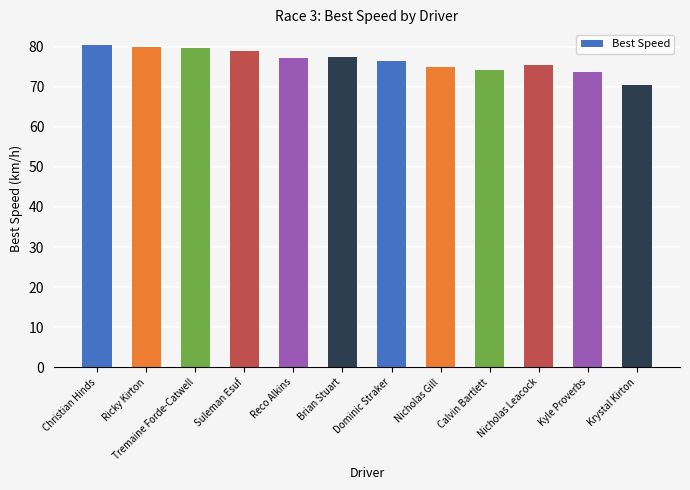

At which label does the data first exceed 77?

Christian Hinds